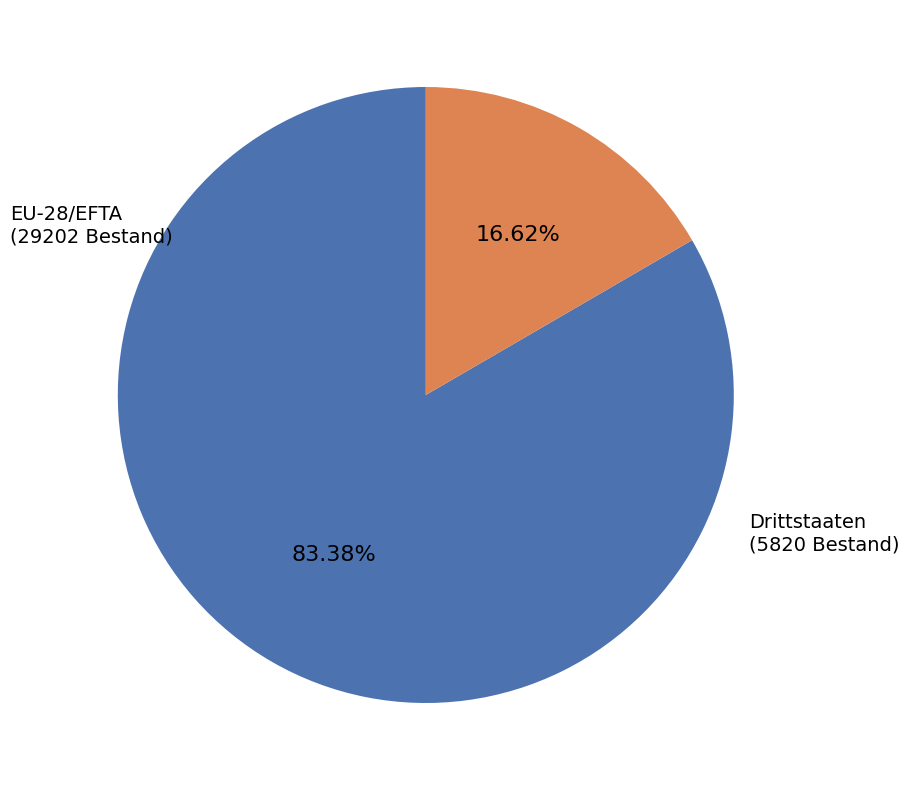

Is there any slice that represents more than half of the pie?

Yes